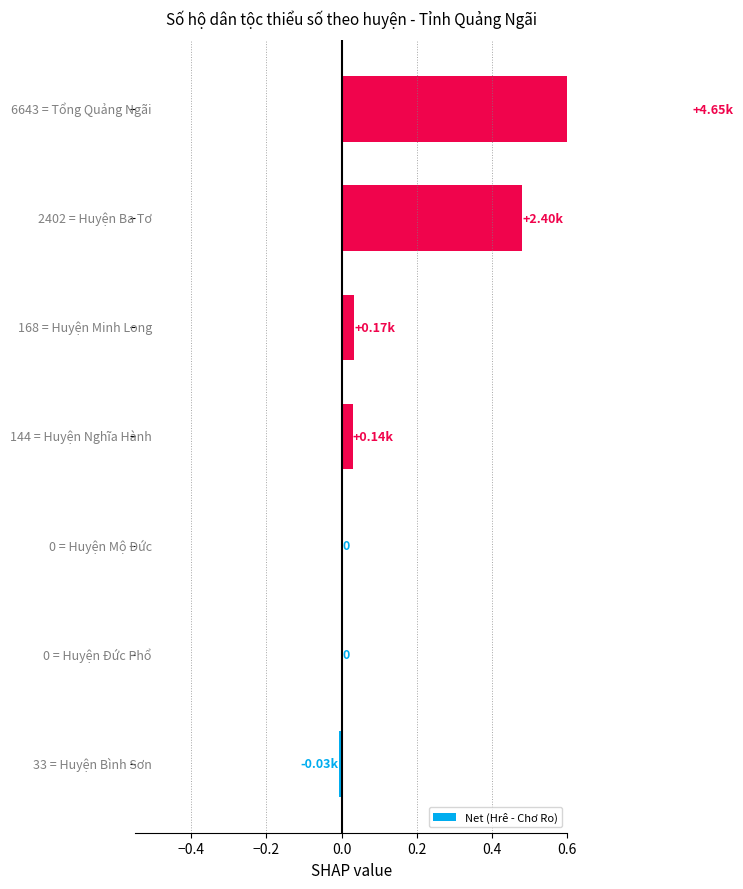

How many values are below 0?

1